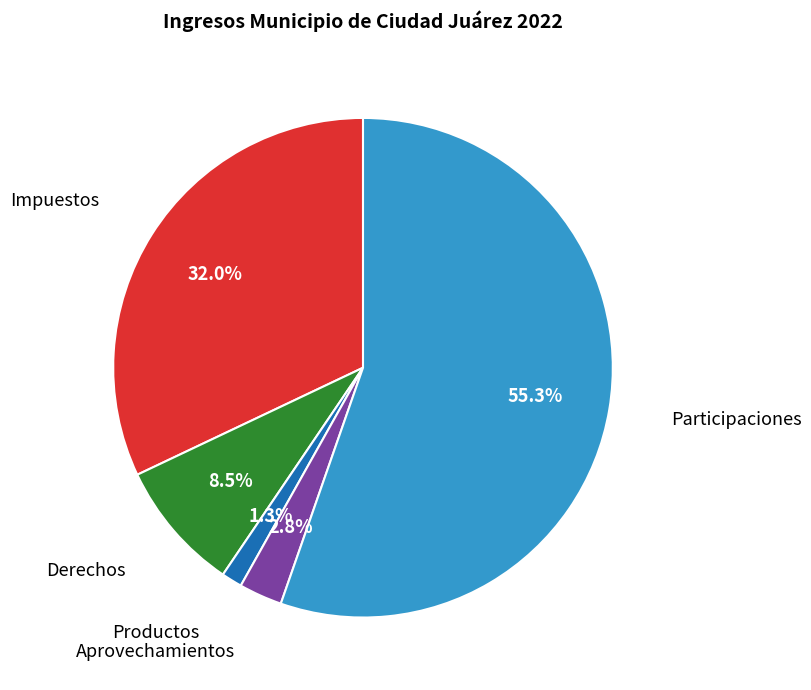

True or false: Impuestos accounts for 27% of the total.

False